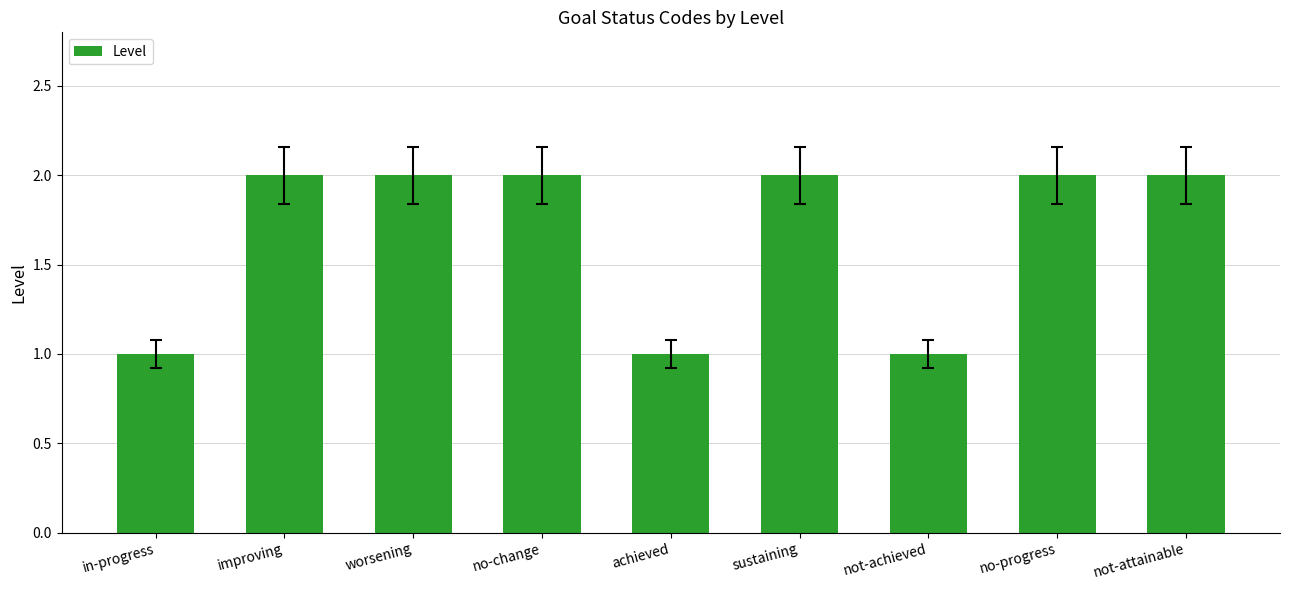

What is the maximum value shown in the chart?

2